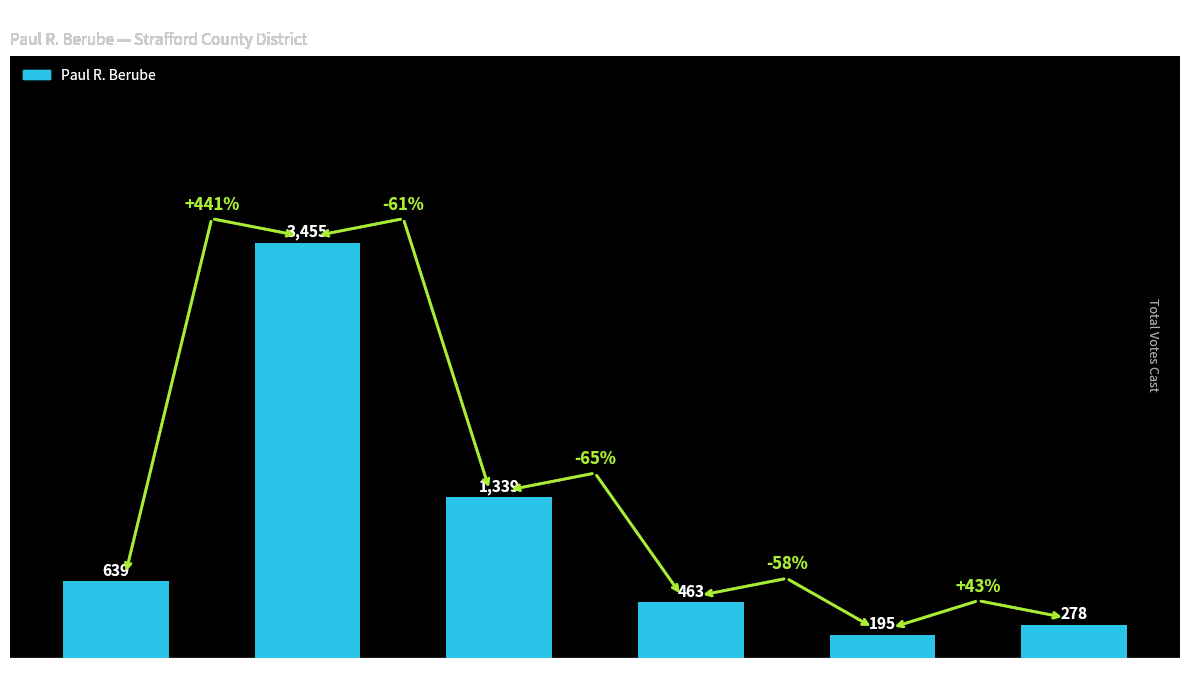

What is the sum of all values?

6369